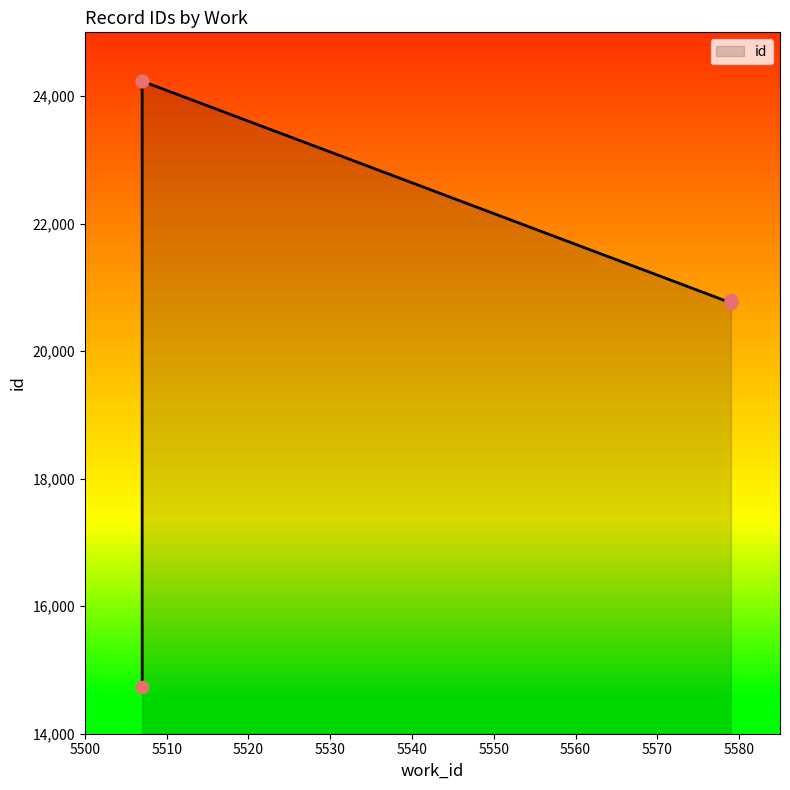

What is the change in value from 5507 to 5507?

+9501